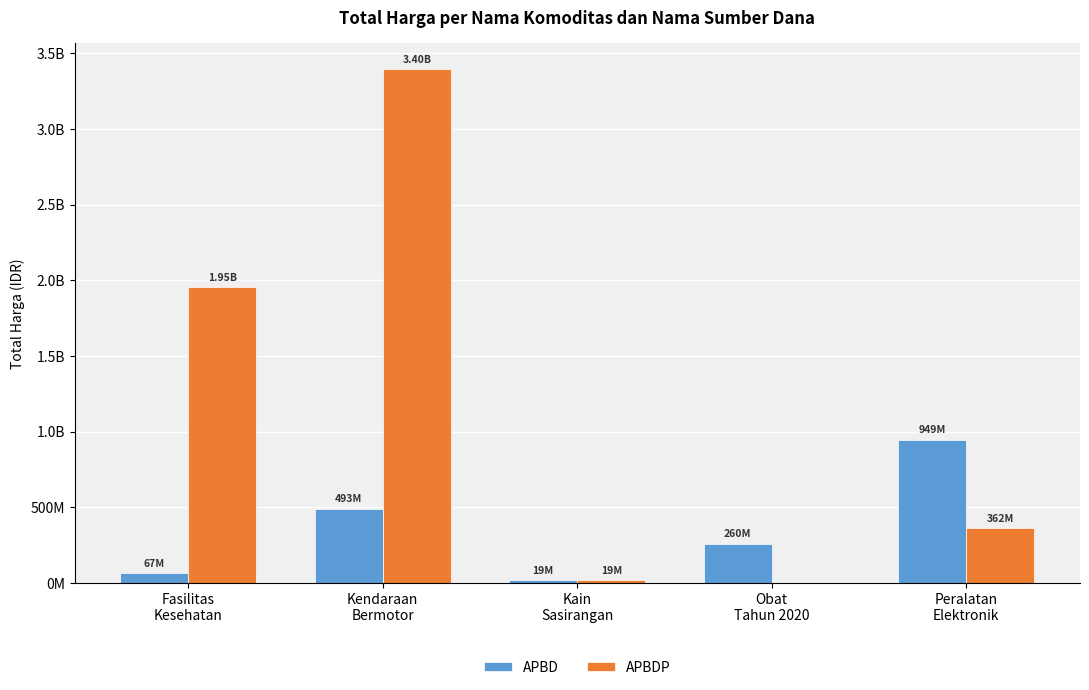

What are all the series names shown in the legend?

APBD, APBDP